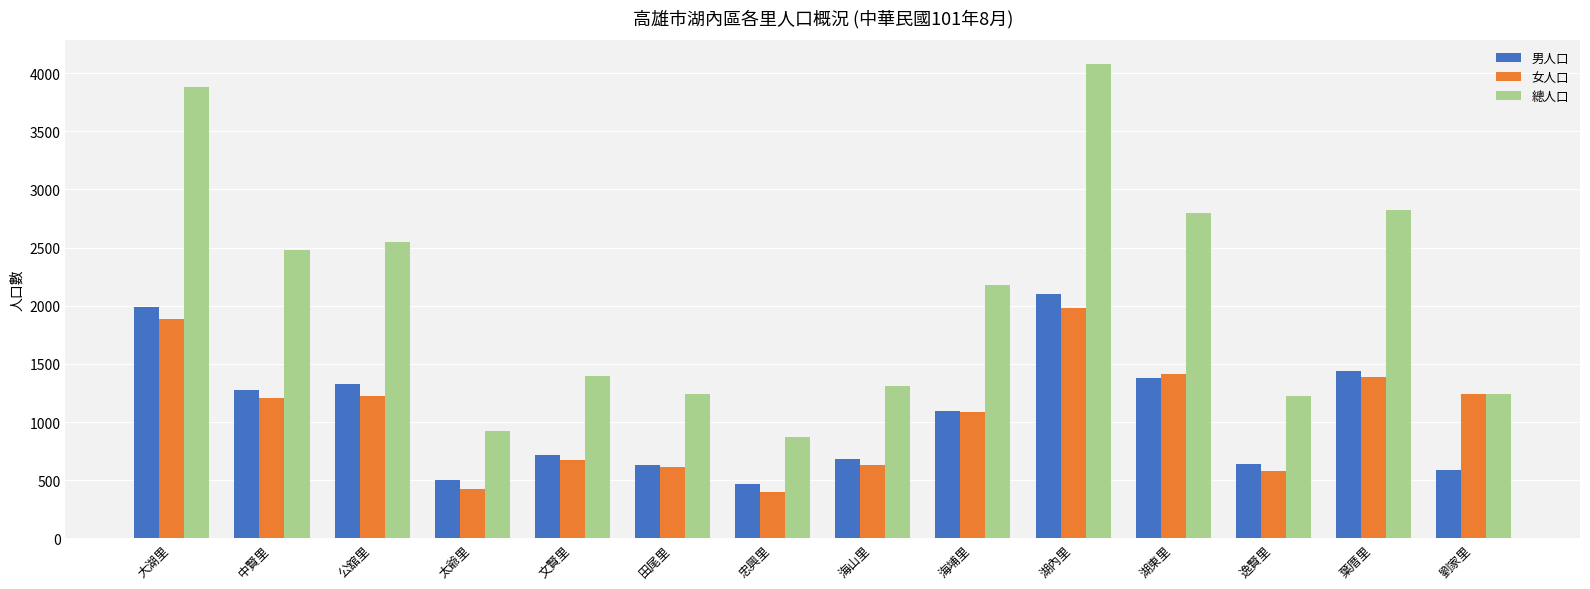

What is the label of the 12th bar from the right?

公舘里